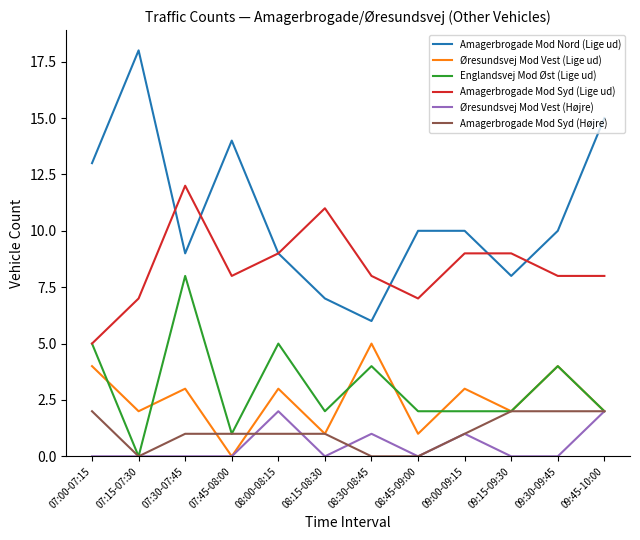

True or false: Englandsvej Mod Øst (Lige ud) and Amagerbrogade Mod Nord (Lige ud) intersect in this chart.

False